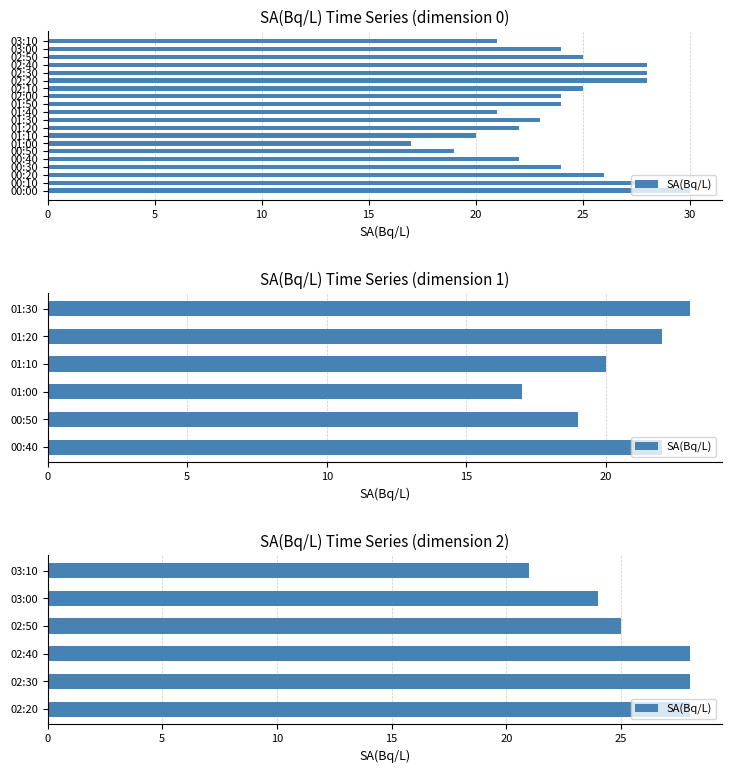

What is the value of the 1st bar from the left?

28